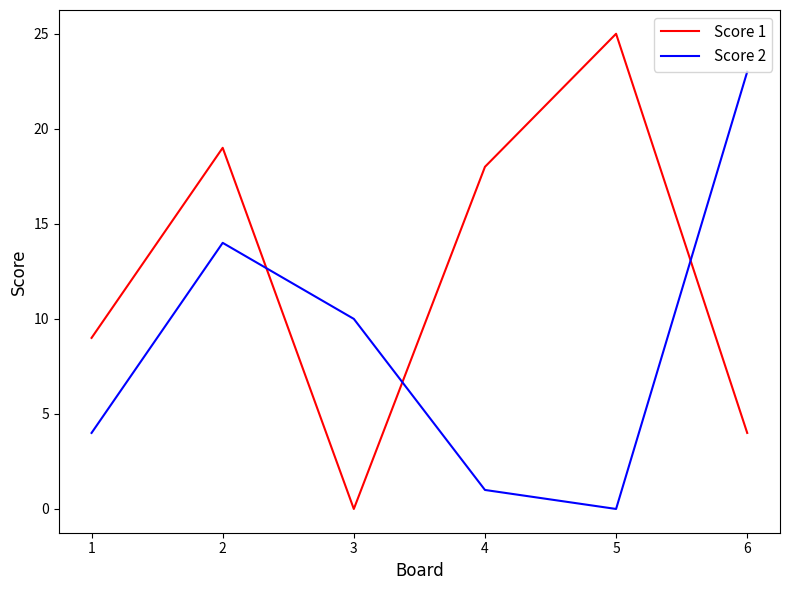

Which series has the largest total across all categories?

Score 1